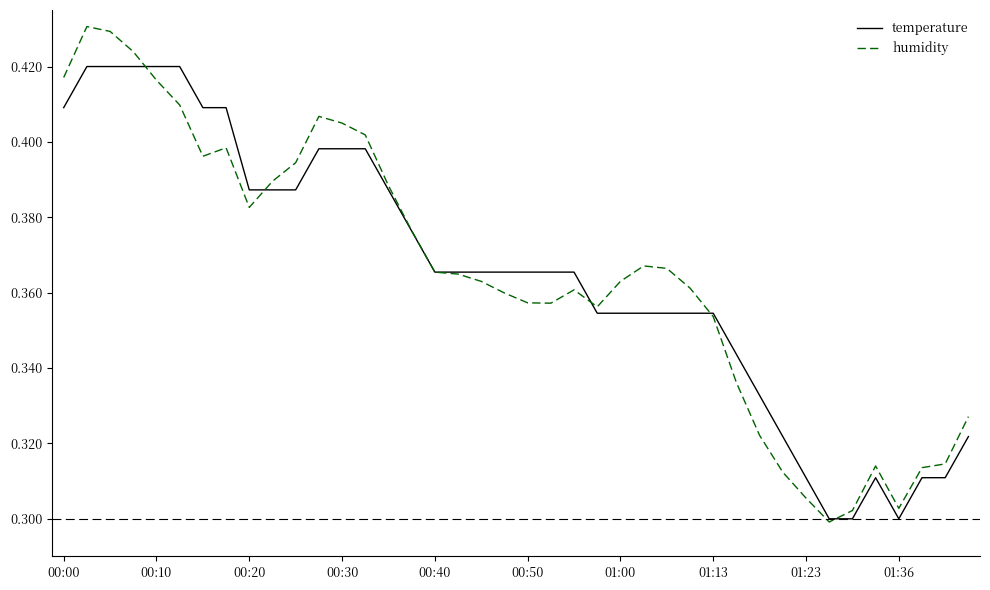

Rank the series by their maximum value, from lowest to highest.

temperature, humidity